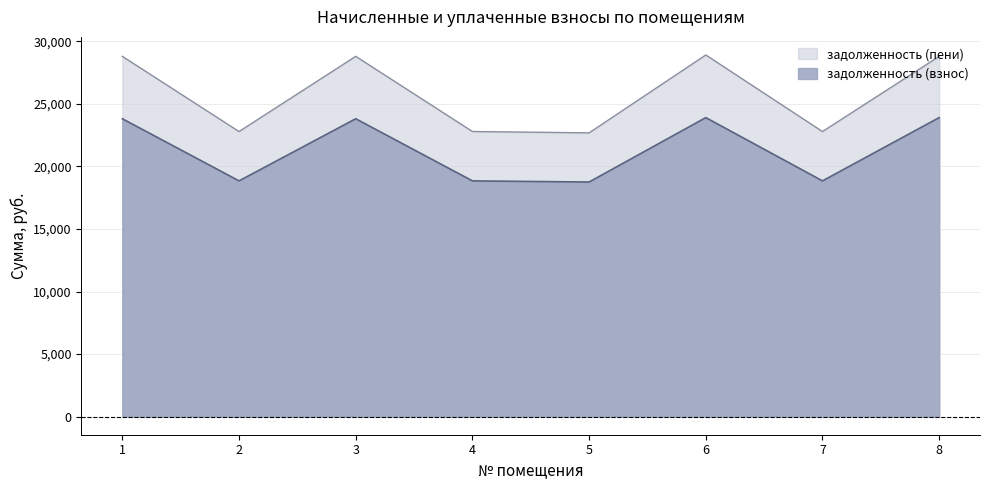

True or false: задолженность (пени) and задолженность (взнос) intersect in this chart.

False